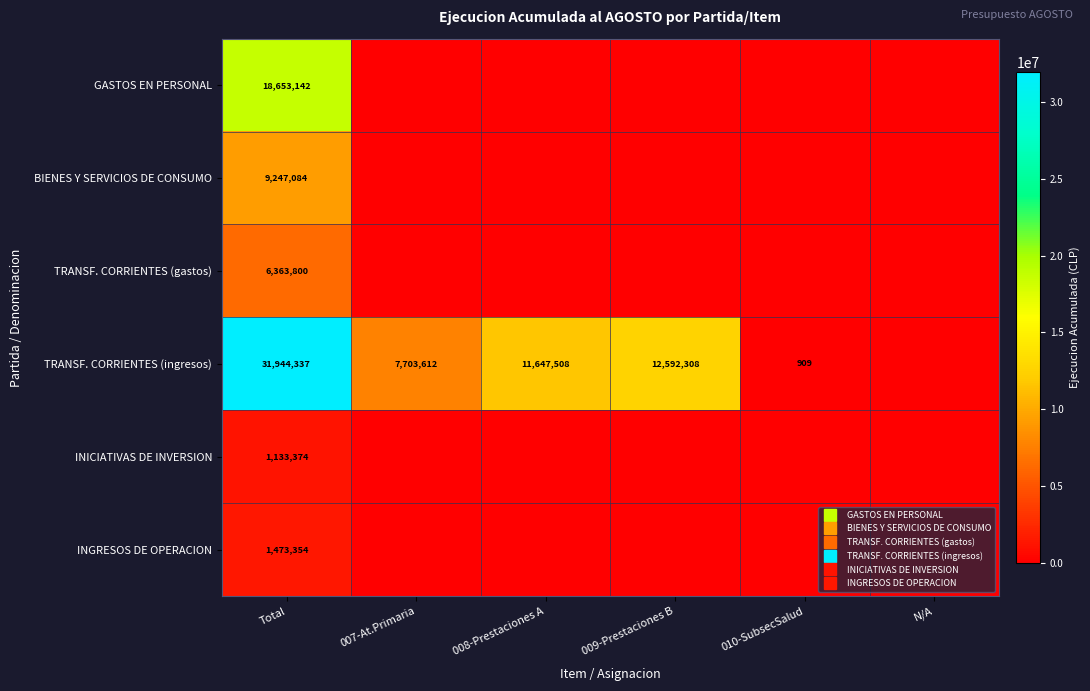

Which category has the lowest value in the INICIATIVAS DE INVERSION series?

007-At.Primaria